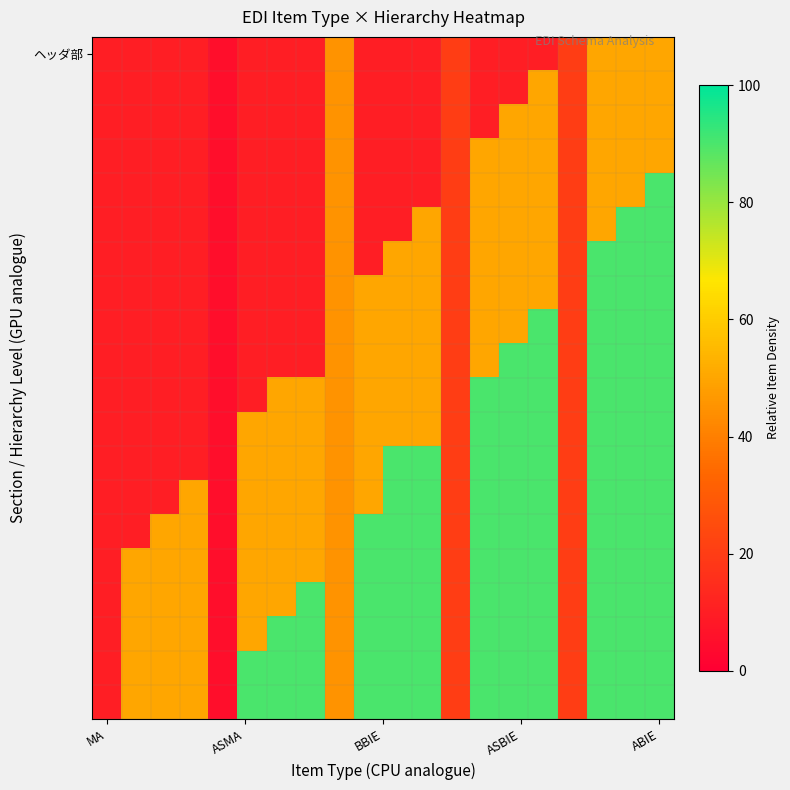

At how many categories does at least one series exceed 62?

12